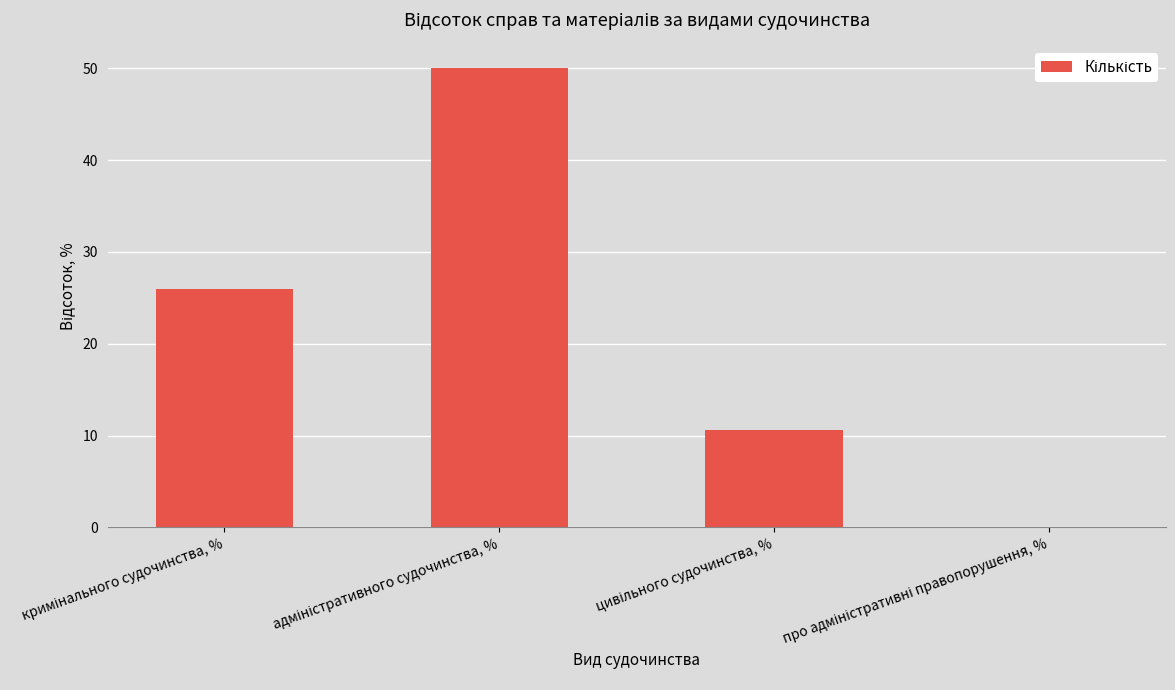

What is the greatest value displayed?

50.0